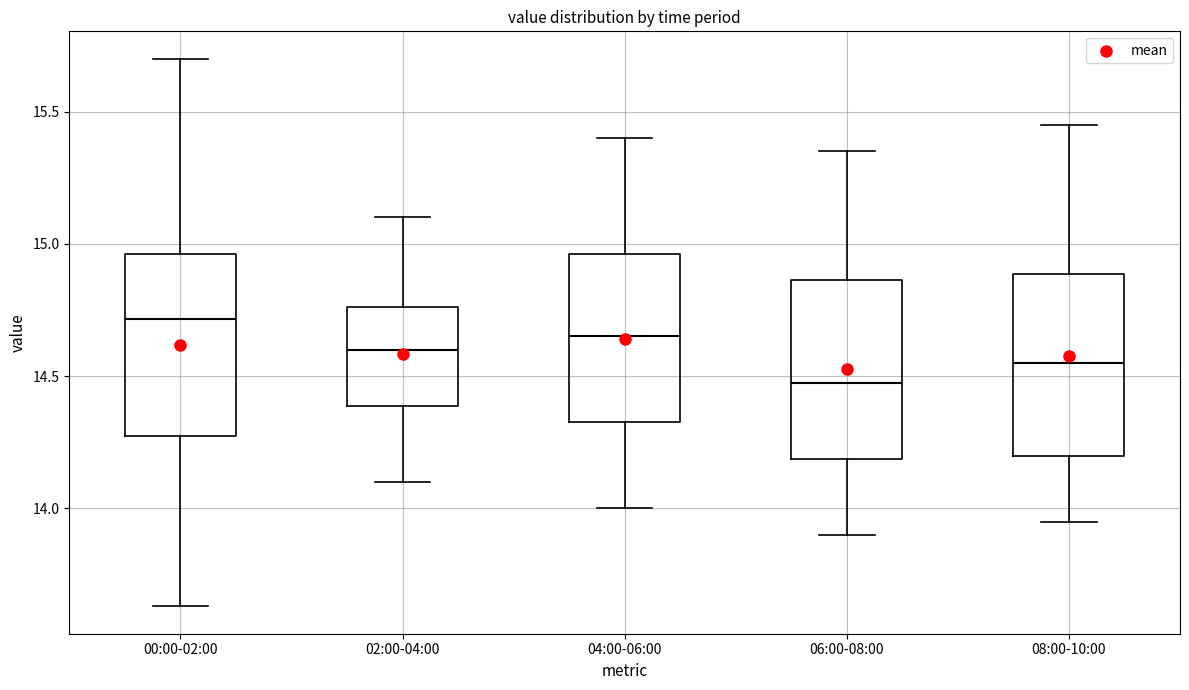

Which box's median line is the lowest?

06:00-08:00